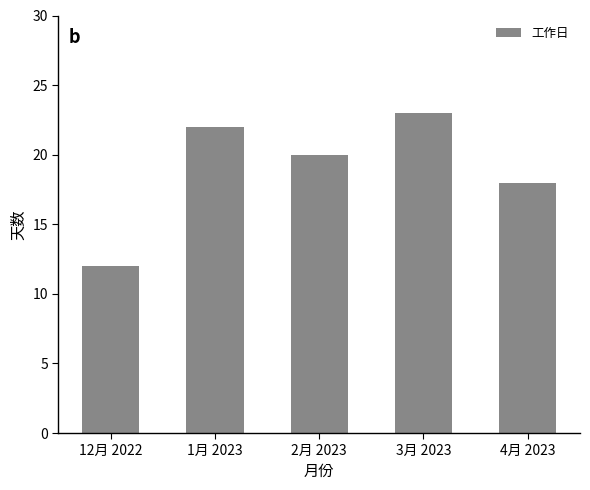

Where does the data first go above 20?

1月 2023